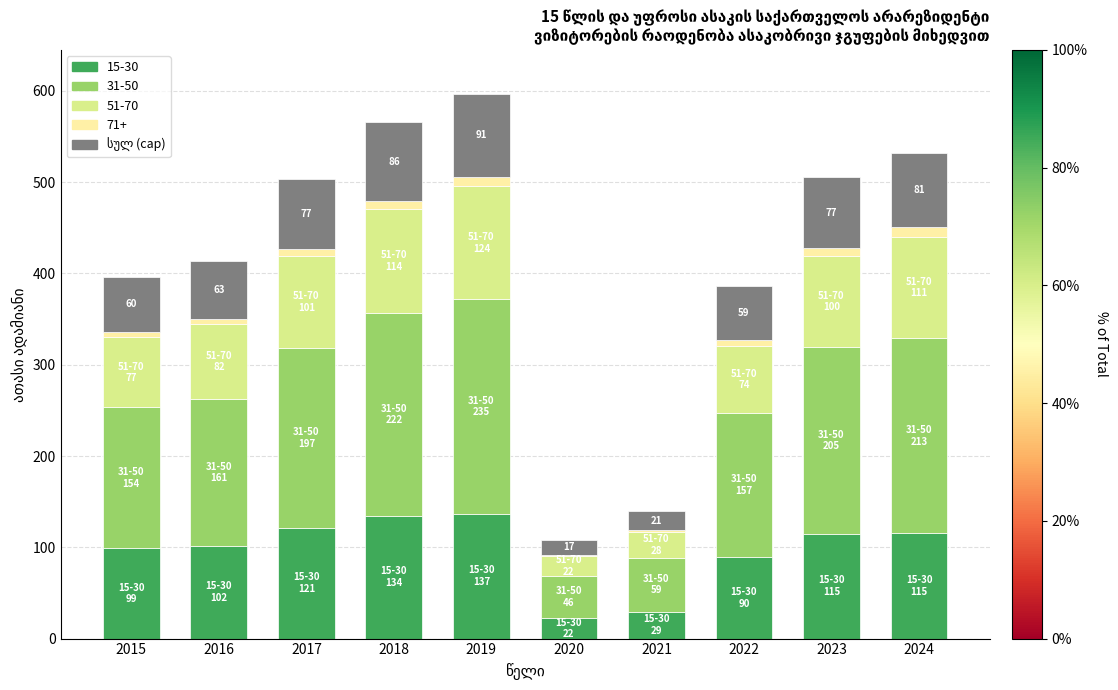

The 15-30 series shows 210.7 at 2019. True or false?

False